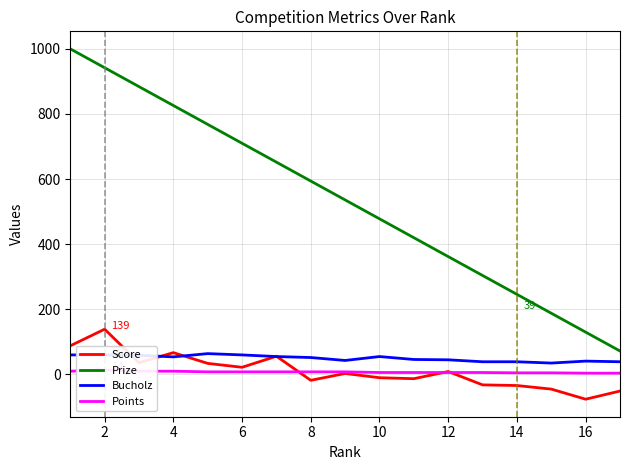

Which series ends up on top after the final intersection of Score and Bucholz?

Bucholz